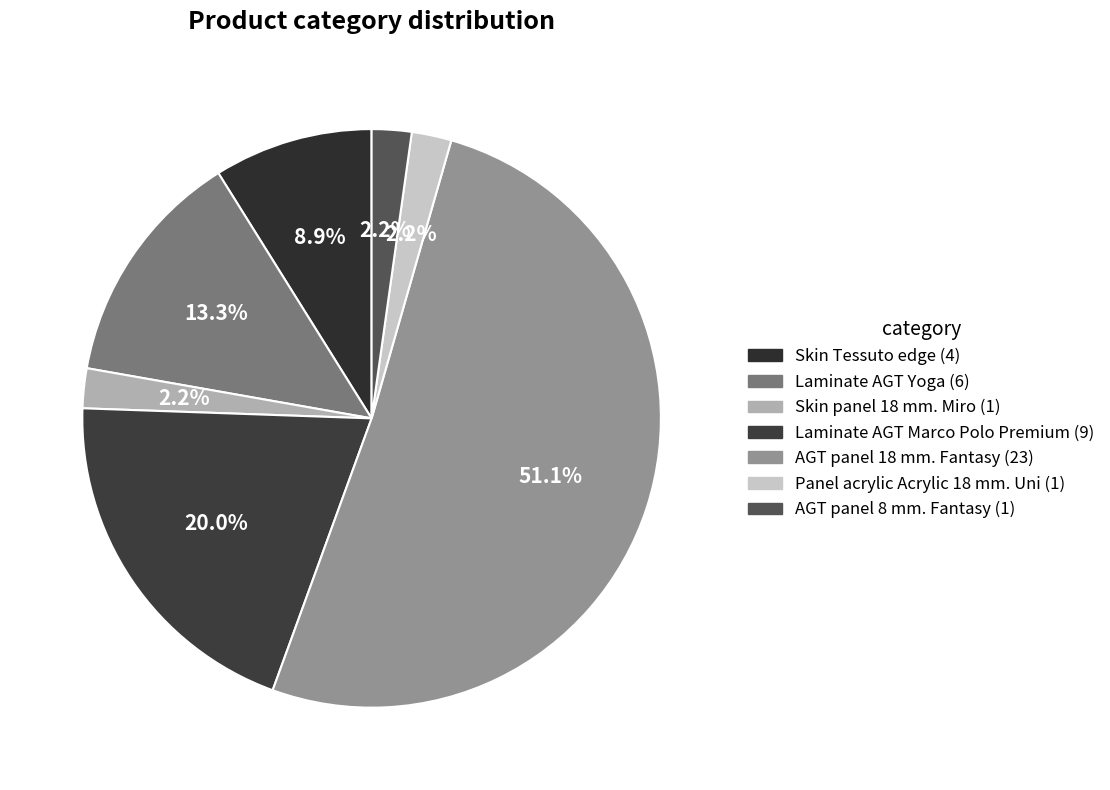

What is the largest slice in the pie chart?

AGT panel 18 mm. Fantasy